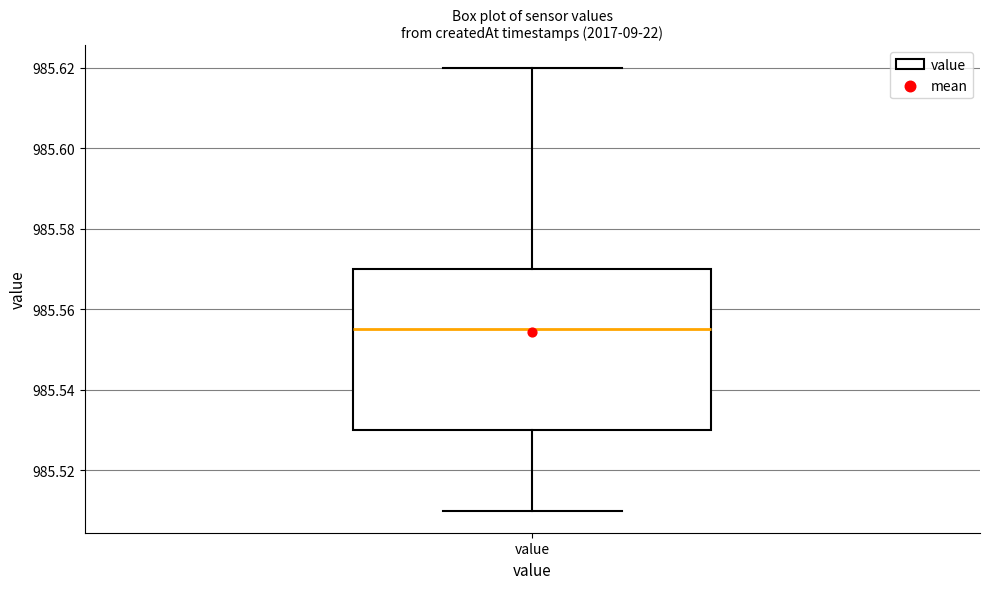

Read this box plot against the y-axis: the position of the median line, the range covered by the box, and the ends of both whiskers. The values are not printed on the chart, so give them approximately, as read against the axis.

median 985.556, box 985.530 to 985.570, whiskers 985.510 to 985.620